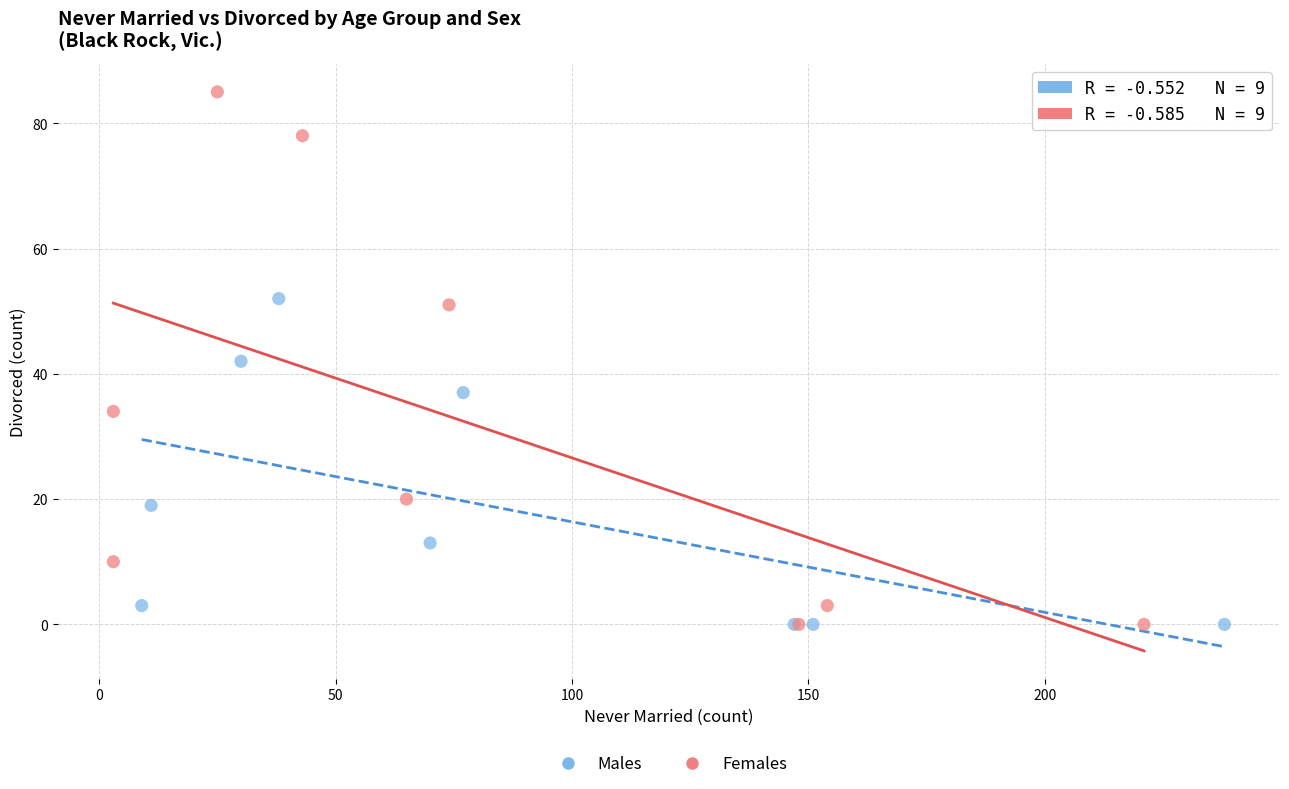

What are all the series names shown in the legend?

Males, Females